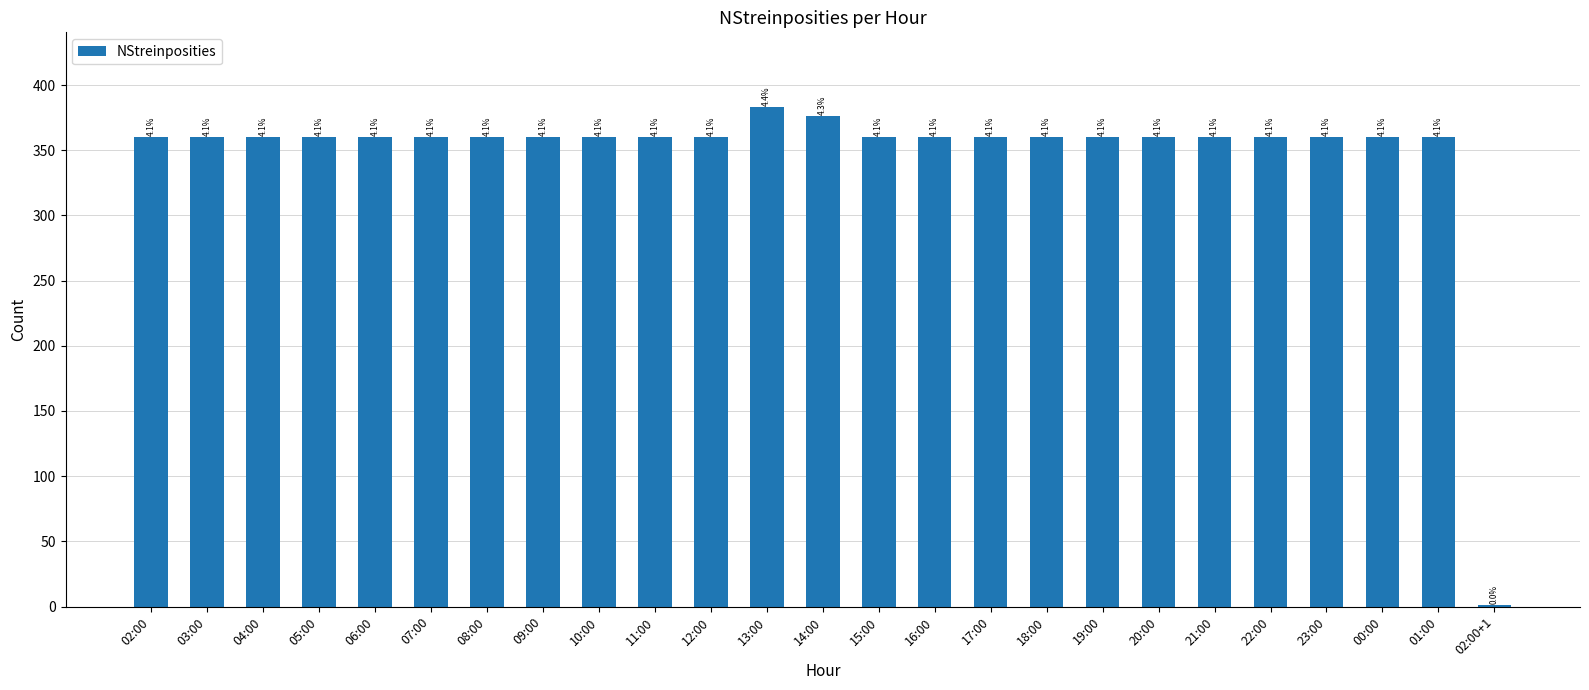

Reading left to right, extract all data points from this chart.

02:00=360	03:00=360	04:00=360	05:00=360	06:00=360	07:00=360	08:00=360	09:00=360	10:00=360	11:00=360	12:00=360	13:00=383	14:00=376	15:00=360	16:00=360	17:00=360	18:00=360	19:00=360	20:00=360	21:00=360	22:00=360	23:00=360	00:00=360	01:00=360	02:00+1=1